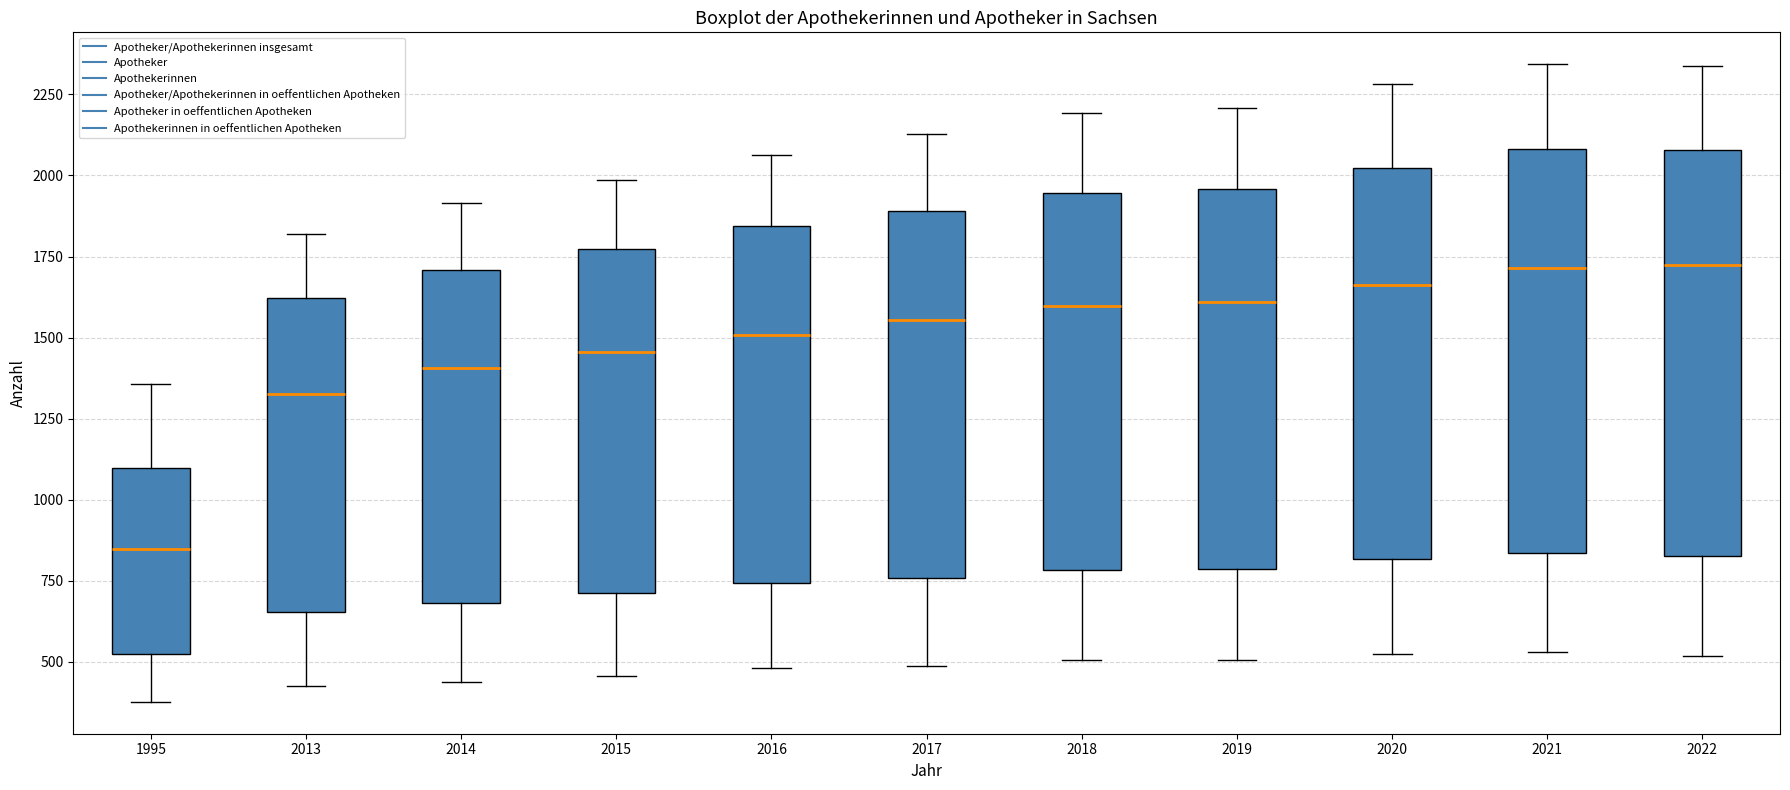

Where does the lower whisker of the box at x = 2014 end on the y-axis? The values are not printed on the chart, so give them approximately, as read against the axis.

450